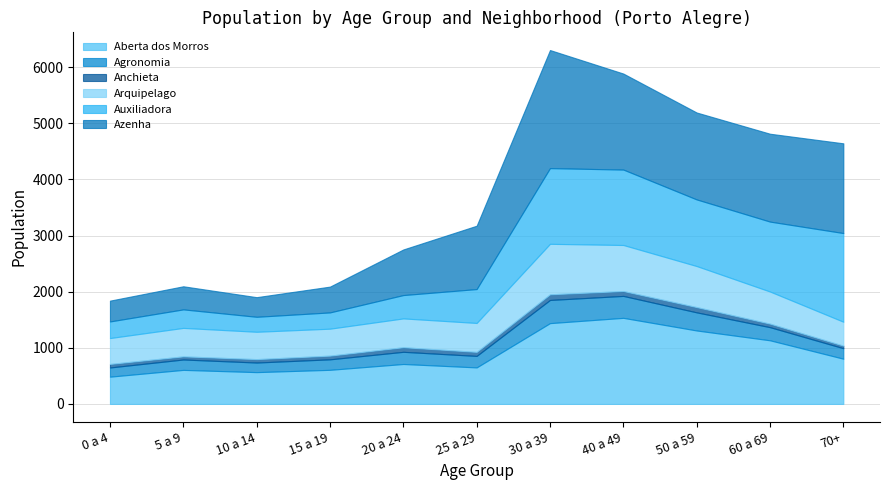

True or false: Azenha has more than 1 points higher than both neighbors.

True